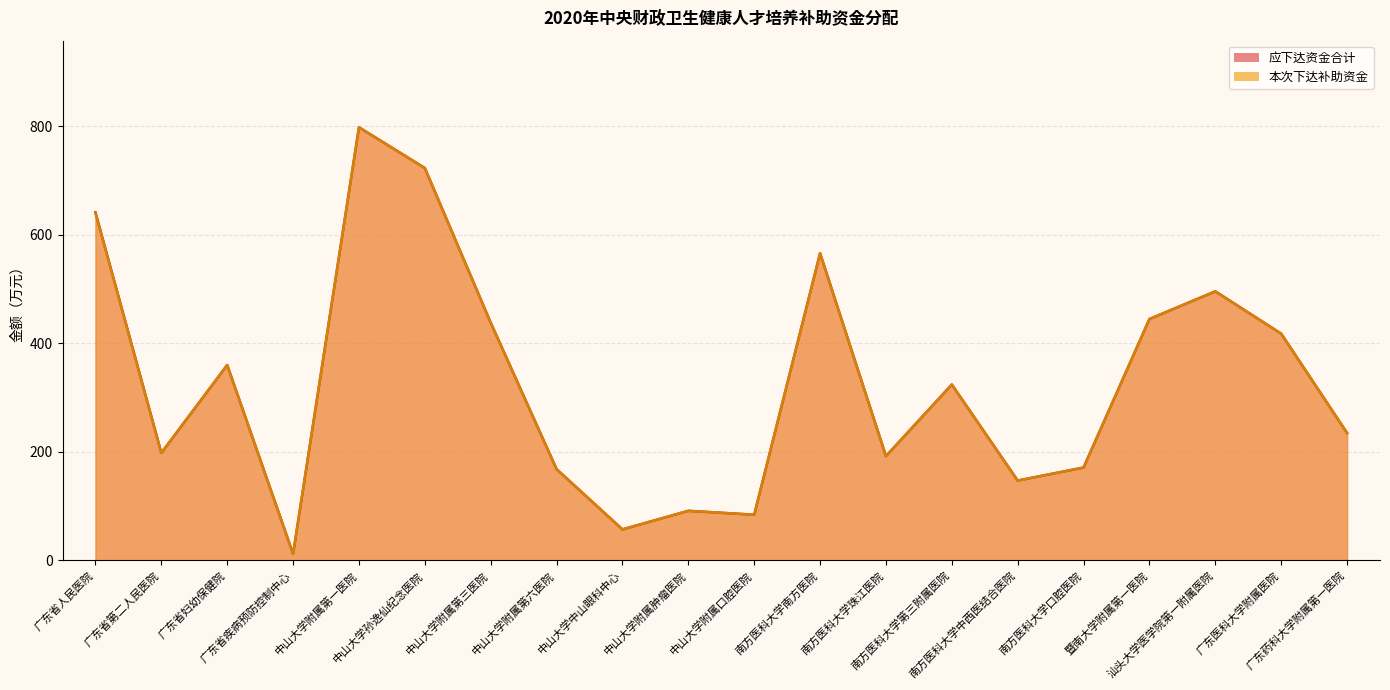

What is the maximum value shown in the chart?

798.1